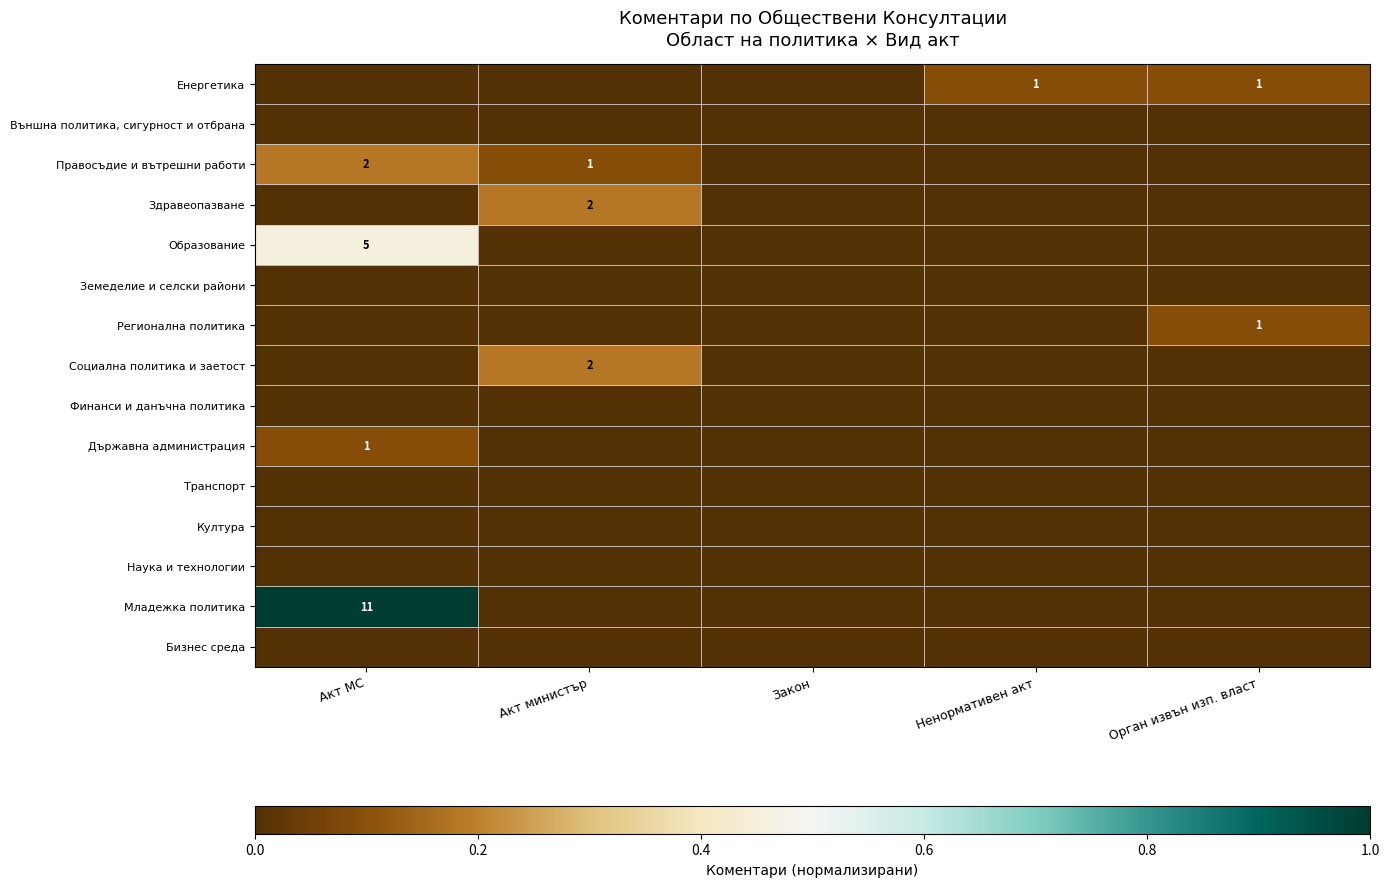

The value of Образование at Акт МС is 2. True or false?

False